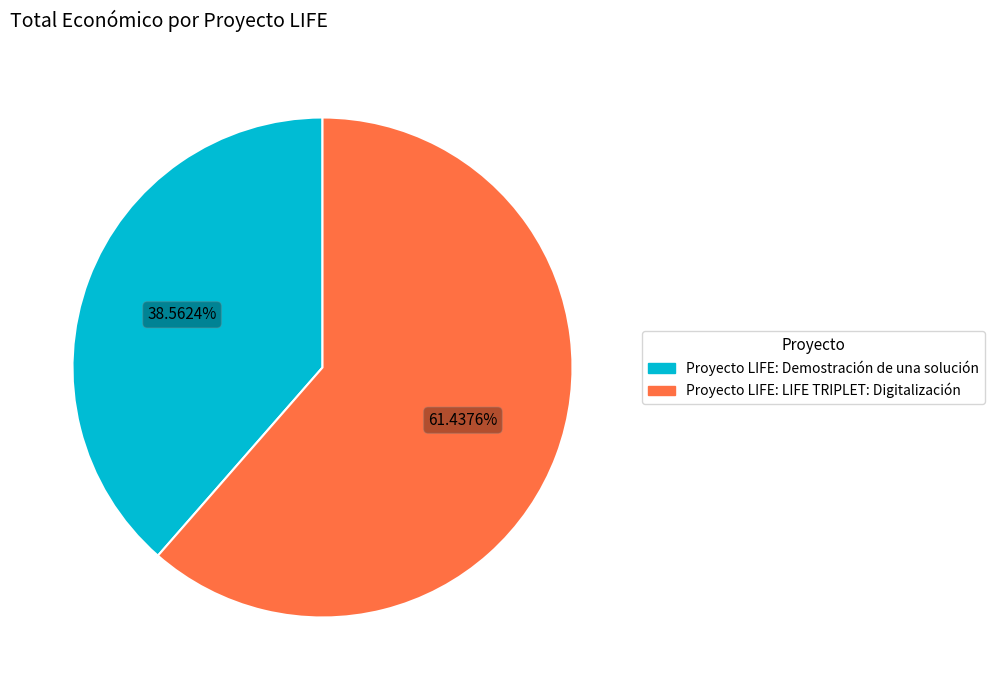

Count the number of slices in the pie.

2